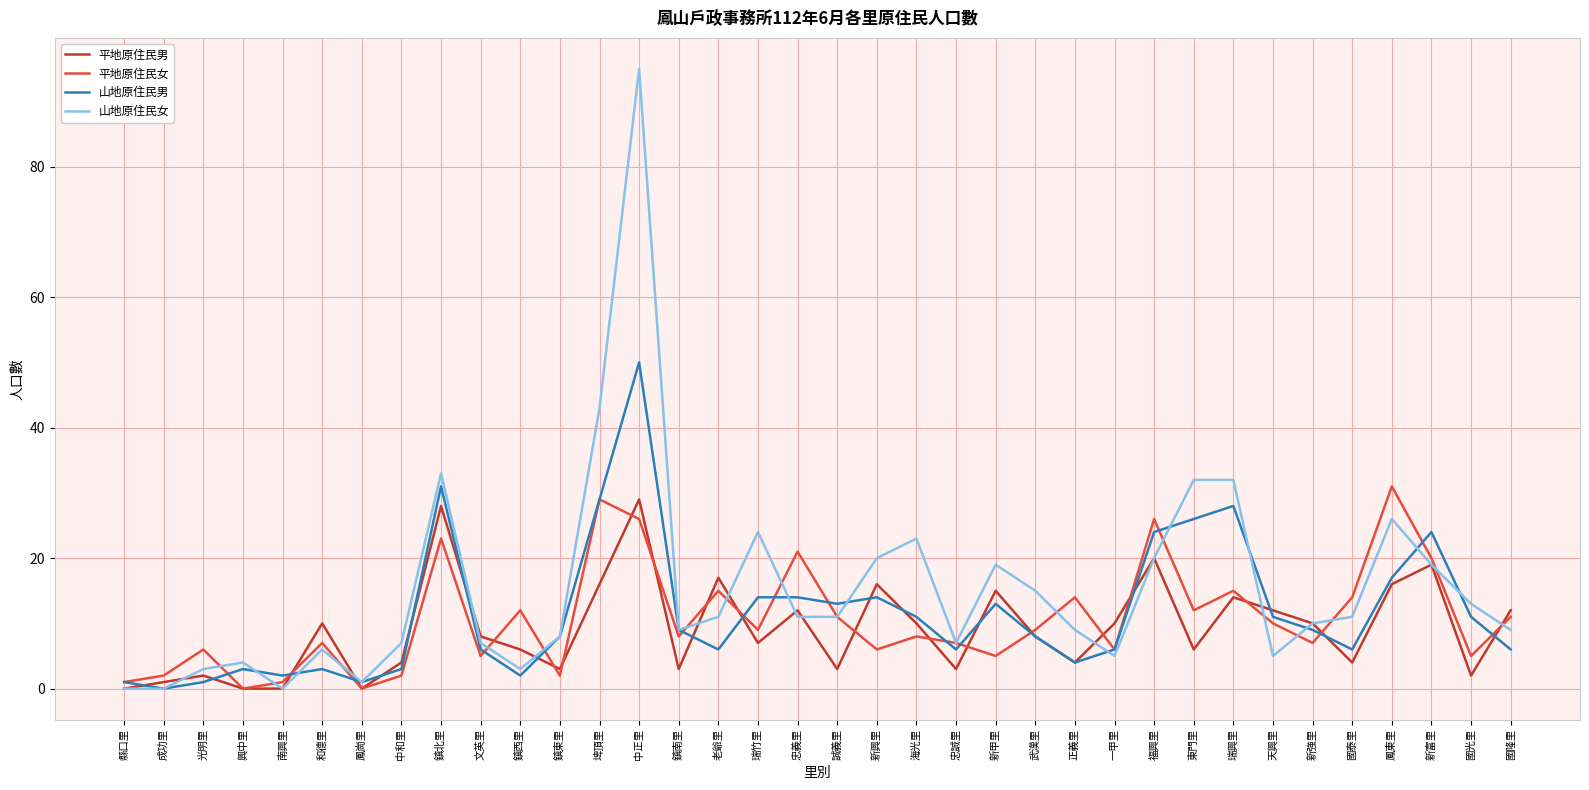

In 山地原住民男, how many points are lower than both neighbors (excluding endpoints)?

9